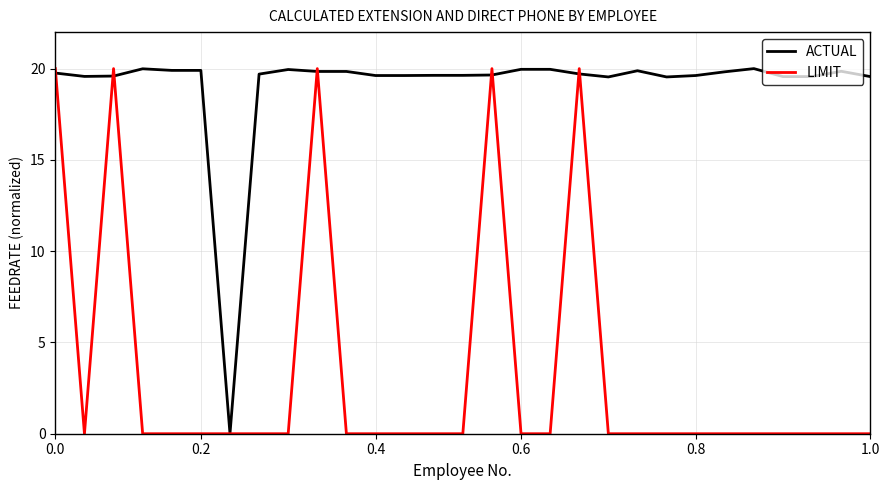

Which series has the widest spread of values?

LIMIT